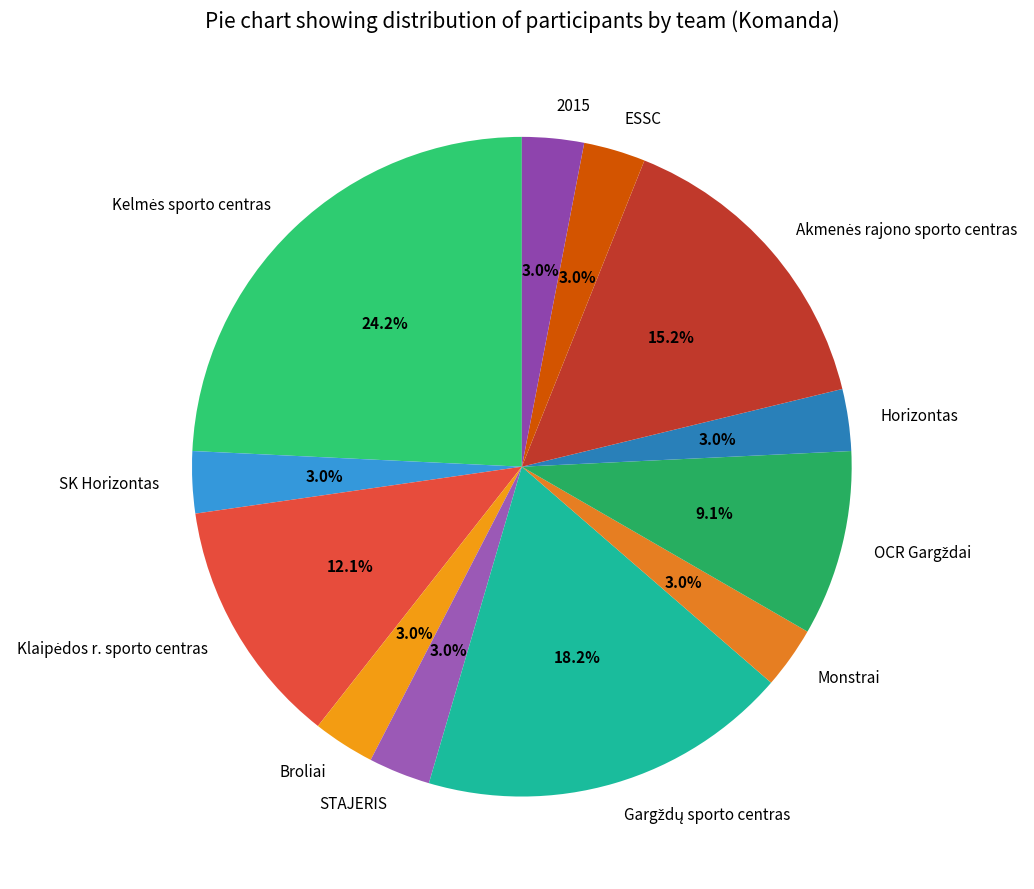

Does Broliai represent more than half of the total?

No